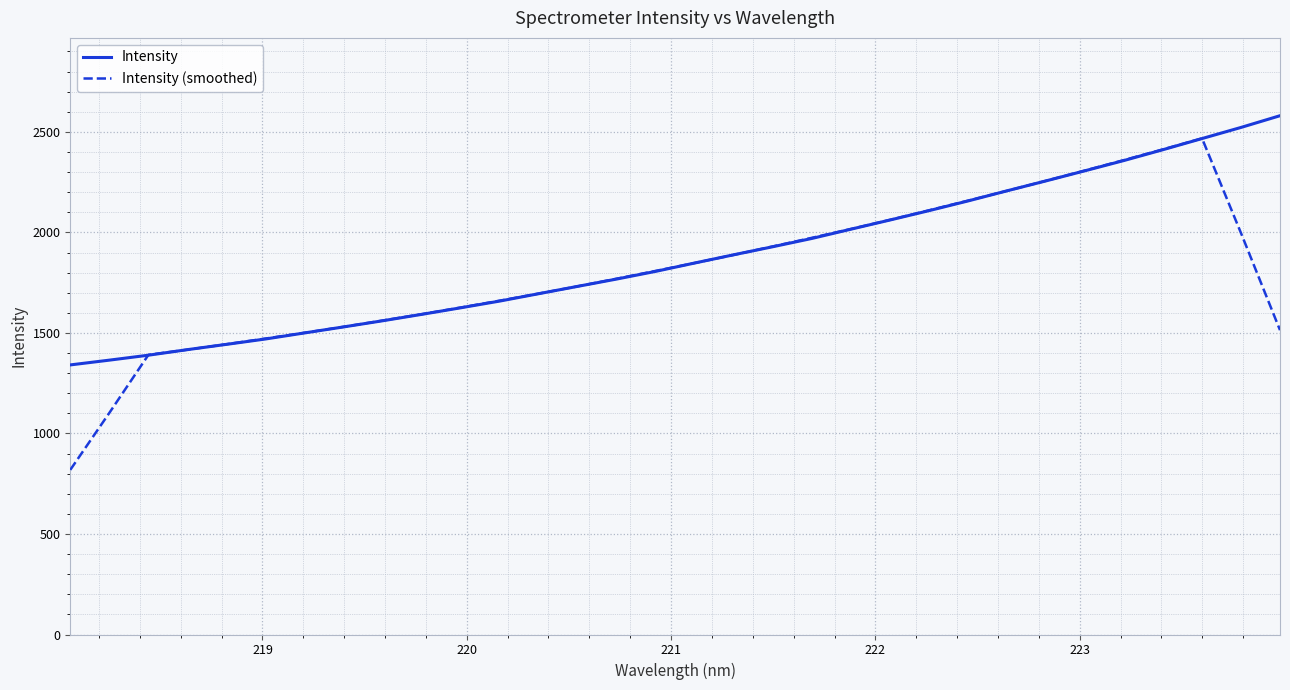

How many distinct data groups are displayed?

2